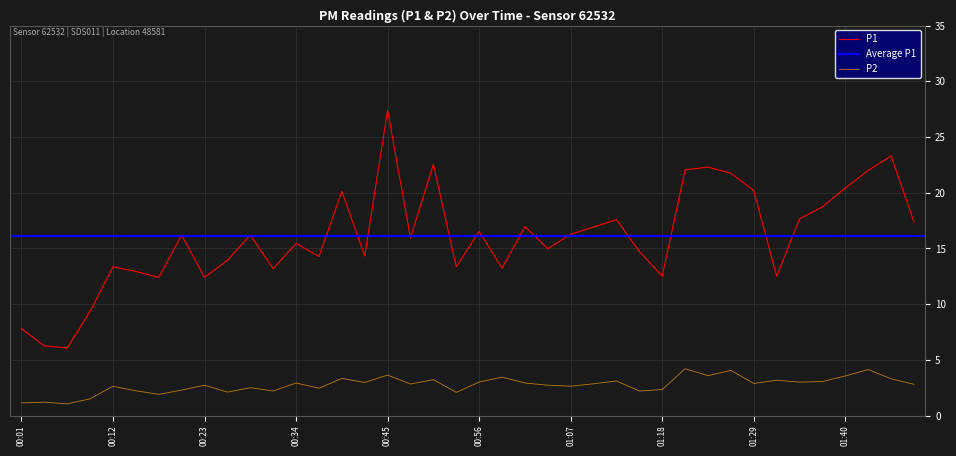

What position from the left is 00:50?

19